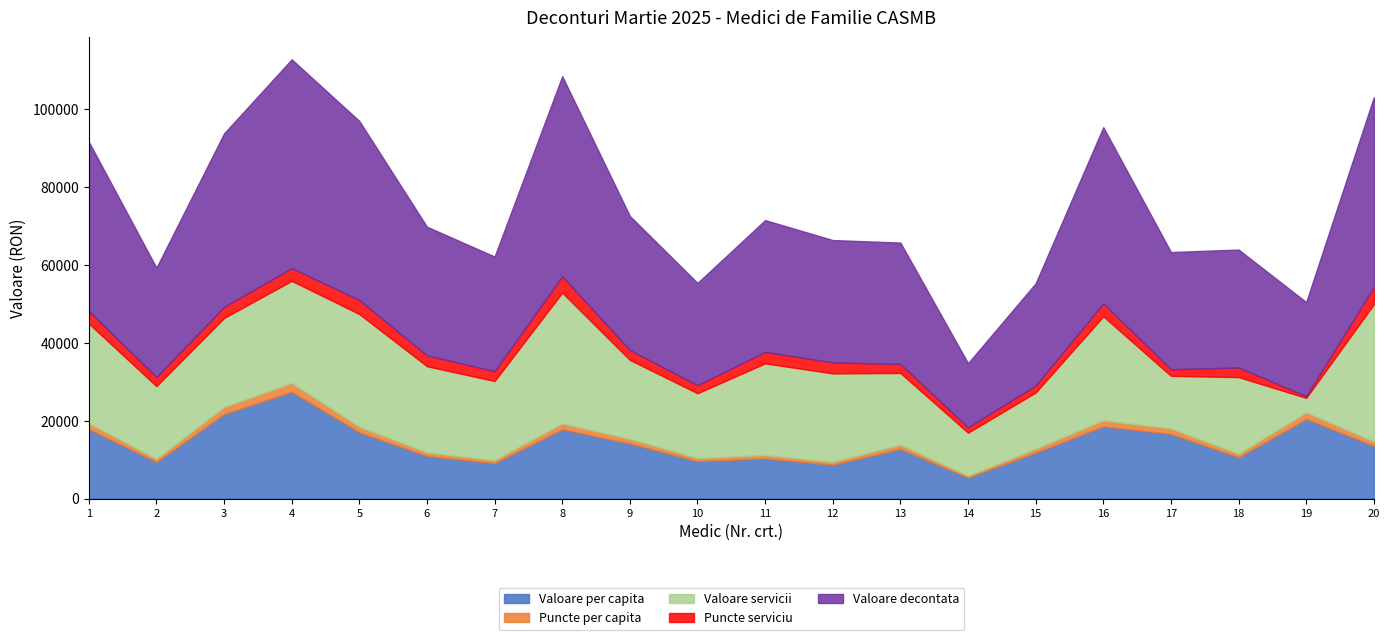

What is the maximum value for Valoare per capita?

27381.8